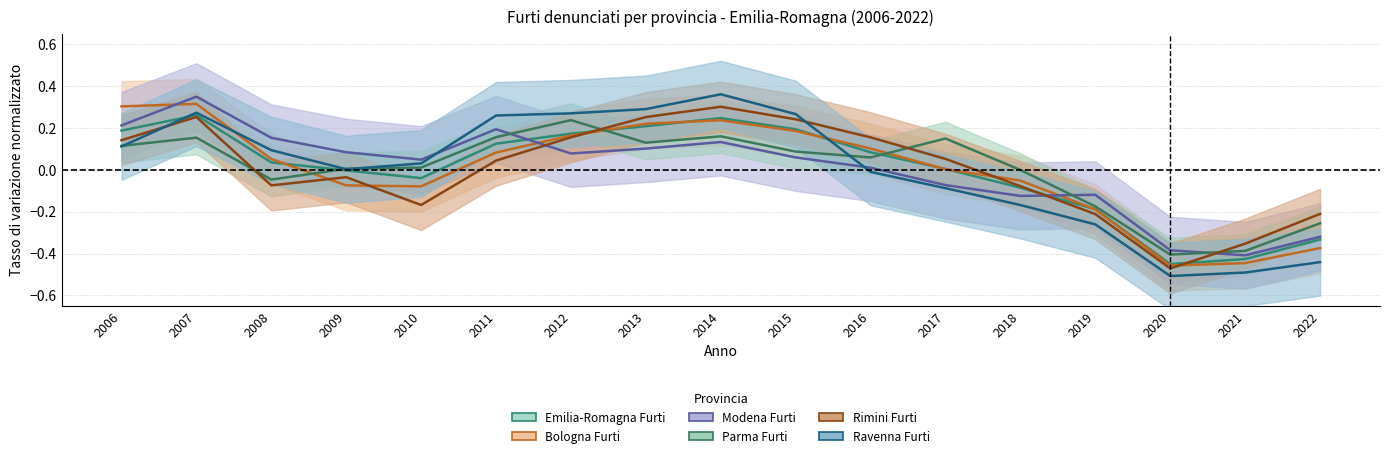

How many data points in Bologna Furti are less than 0?

7